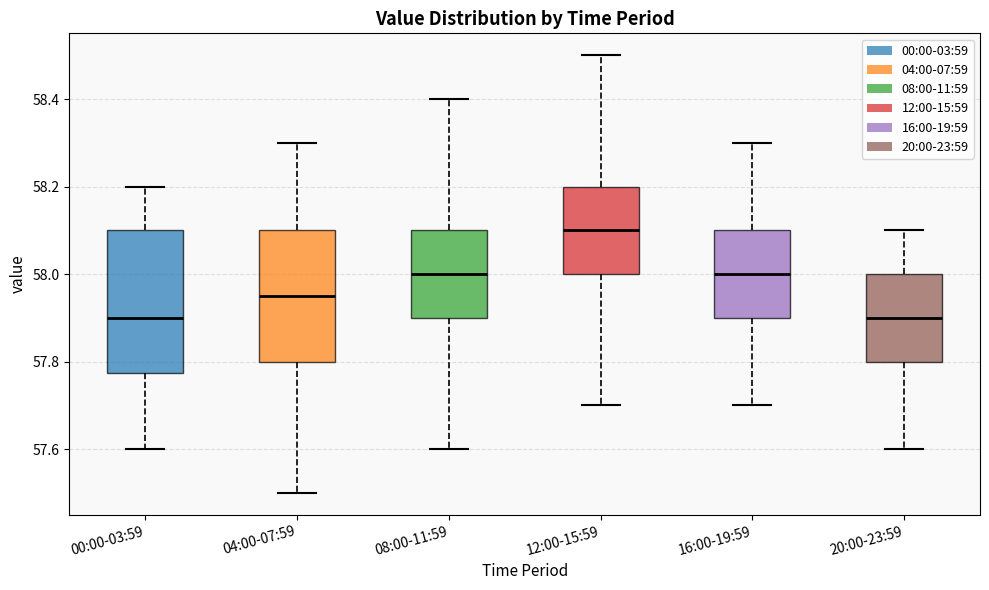

Reading left to right, transcribe this box plot: for each box, give where its median line is, the range the box spans, and where its two whiskers end, as read against the y-axis. The values are not printed on the chart, so give them approximately, as read against the axis.

00:00-03:59: median 57.90, box 57.78 to 58.10, whiskers 57.60 to 58.20
04:00-07:59: median 57.96, box 57.80 to 58.10, whiskers 57.50 to 58.30
08:00-11:59: median 58.00, box 57.90 to 58.10, whiskers 57.60 to 58.40
12:00-15:59: median 58.10, box 58.00 to 58.20, whiskers 57.70 to 58.50
16:00-19:59: median 58.00, box 57.90 to 58.10, whiskers 57.70 to 58.30
20:00-23:59: median 57.90, box 57.80 to 58.00, whiskers 57.60 to 58.10